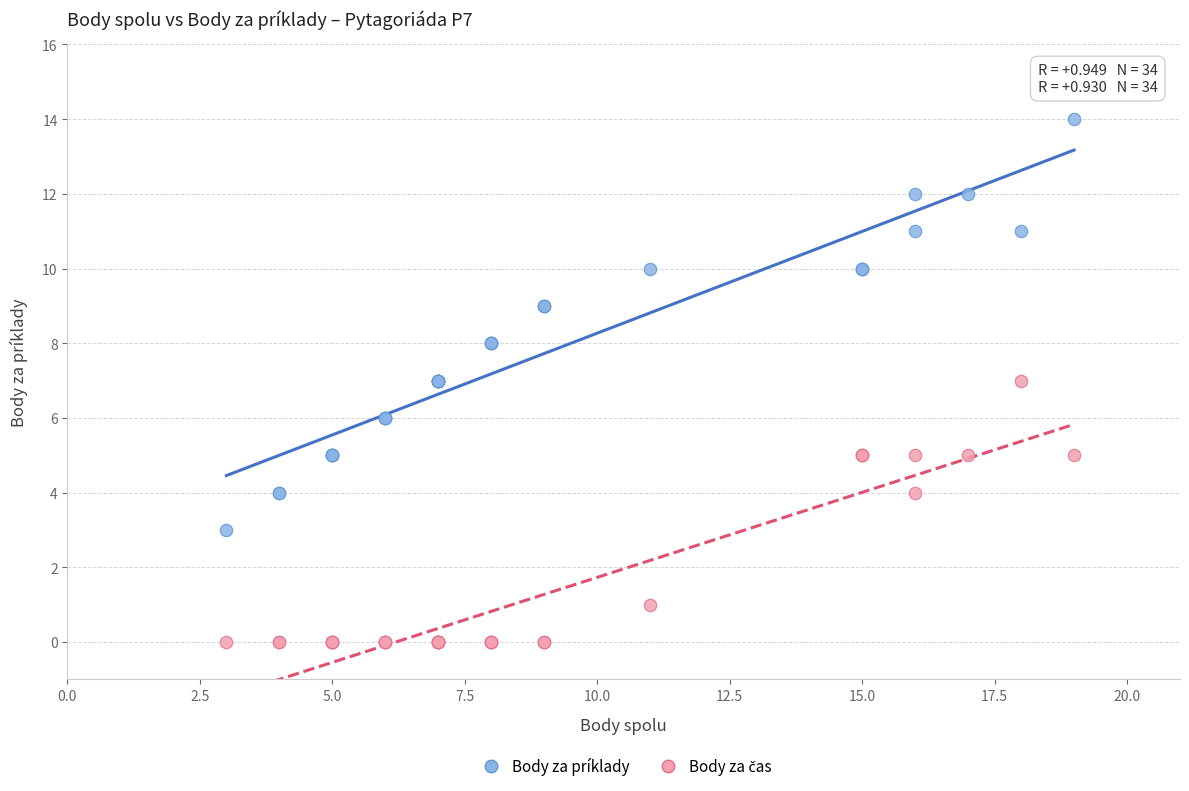

Which series contains the highest Y value?

Body za príklady